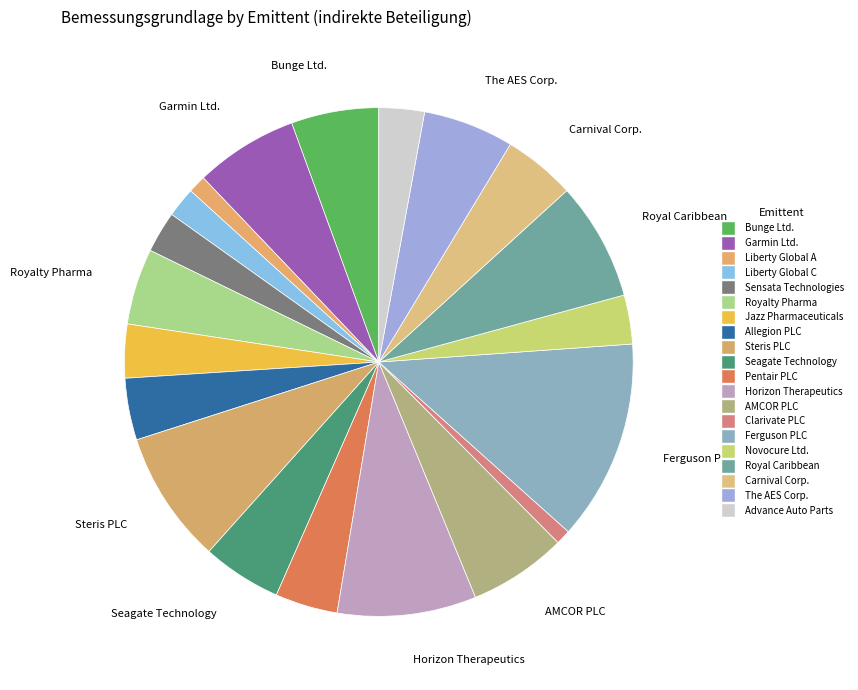

Is Seagate Technology the majority of the pie?

No